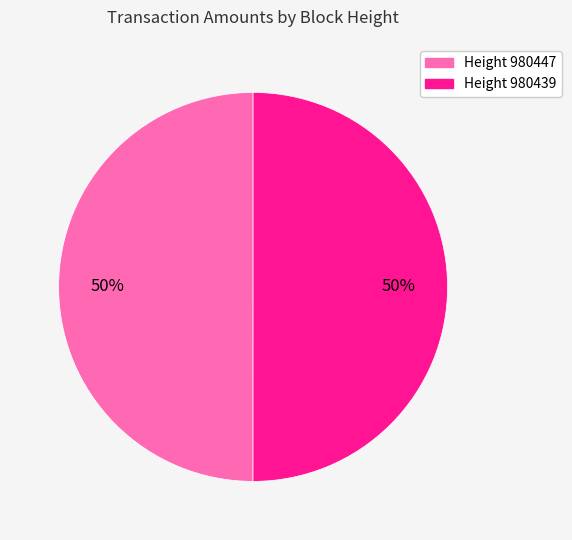

To the nearest percent, what is the average slice percentage?

50%